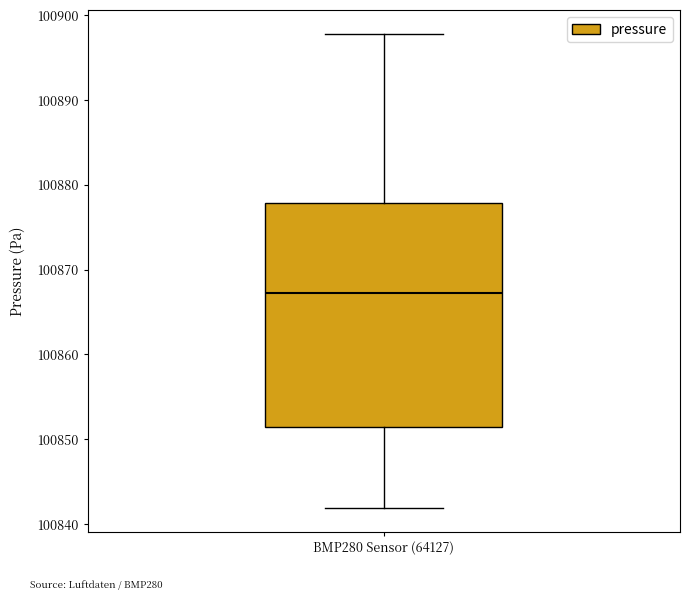

Transcribe this box plot: give where the median line is, the range the box spans, and where the two whiskers end, as read against the y-axis. The values are not printed on the chart, so give them approximately, as read against the axis.

median 100867, box 100851 to 100878, whiskers 100842 to 100898